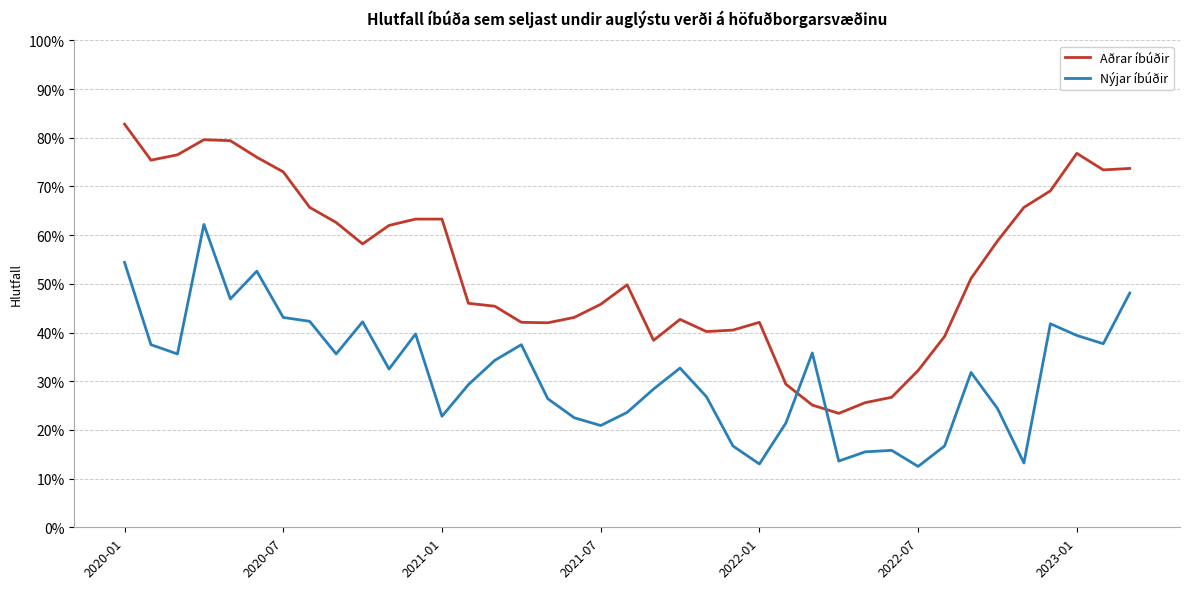

How many intersections are there between Nýjar íbúðir and Aðrar íbúðir?

2